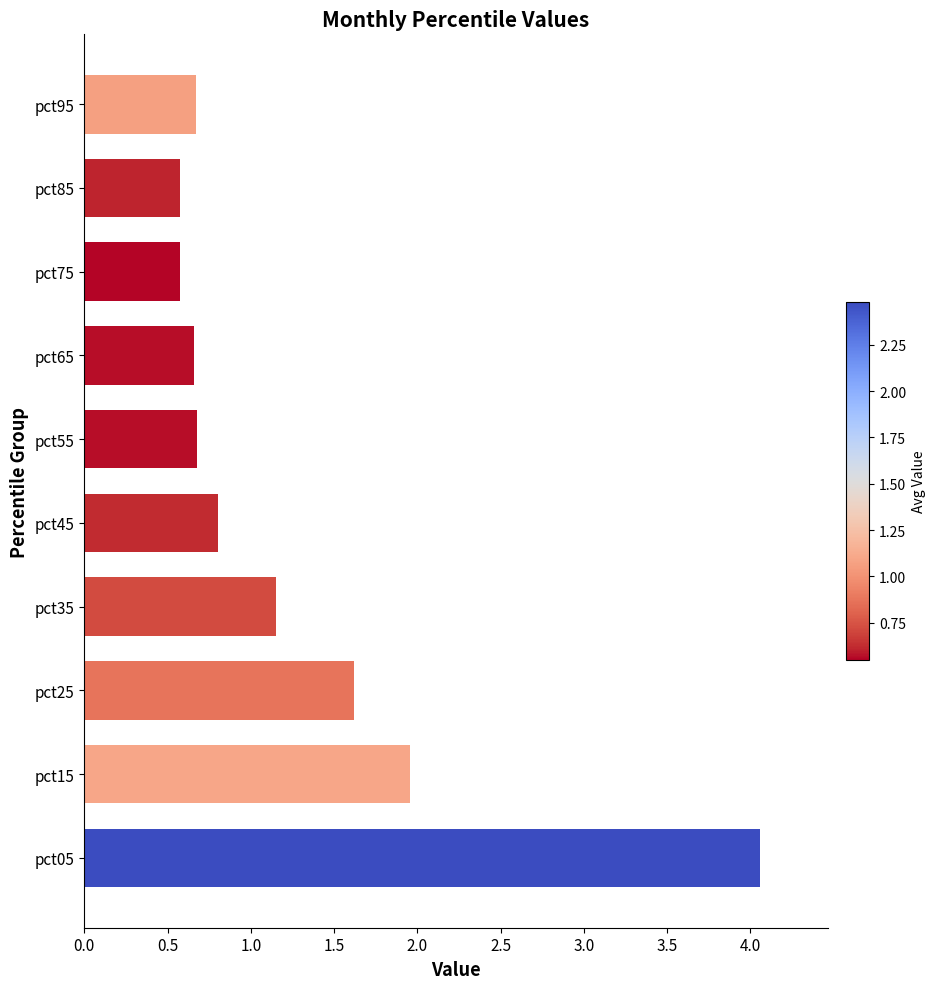

What is the average value?

1.3